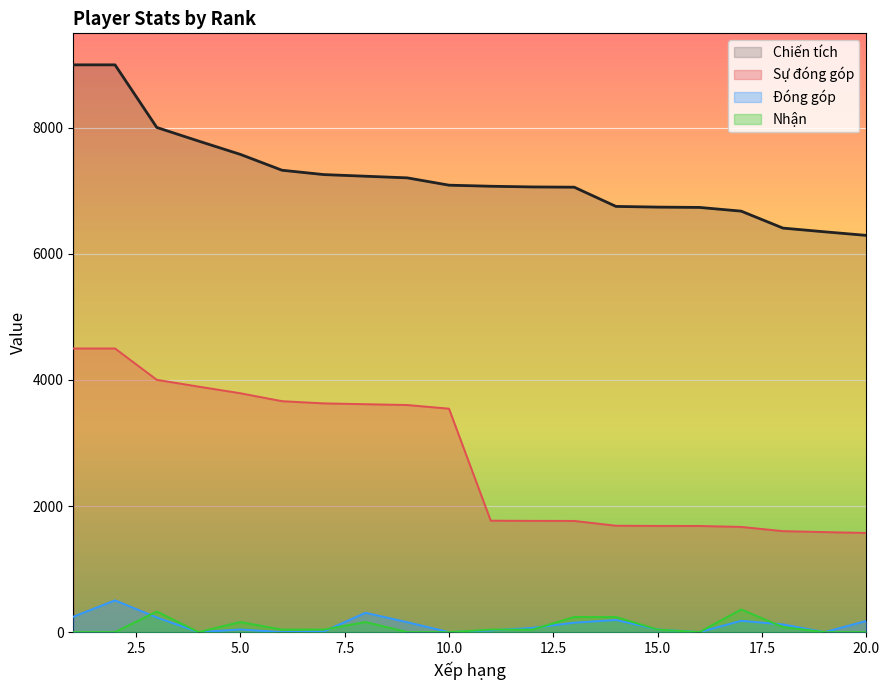

Rank the series by their maximum value, from lowest to highest.

Nhận, Đóng góp, Sự đóng góp, Chiến tích